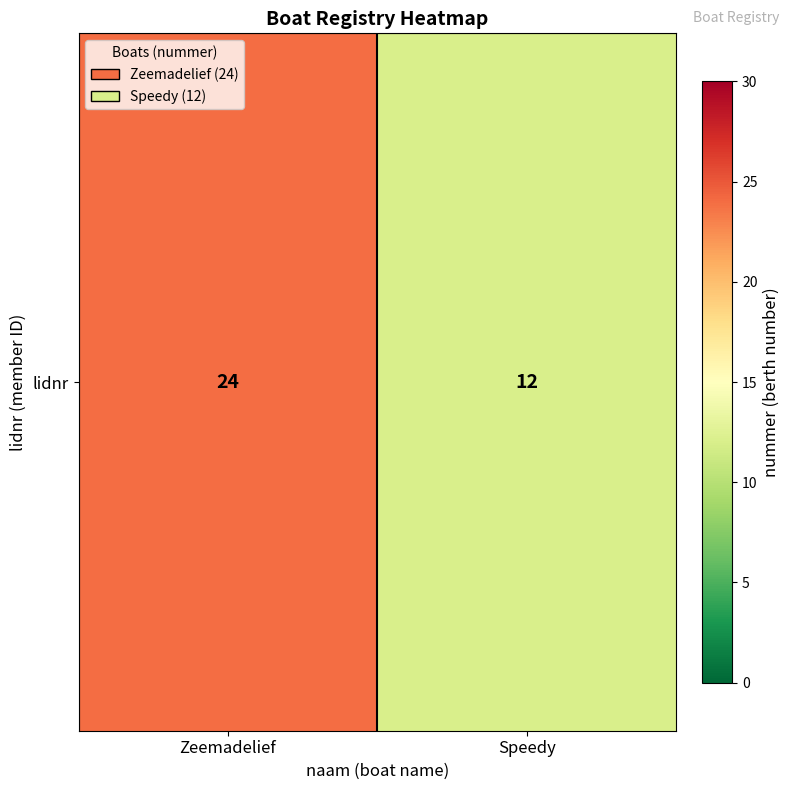

List the labels in order of value, largest first.

Zeemadelief, Speedy